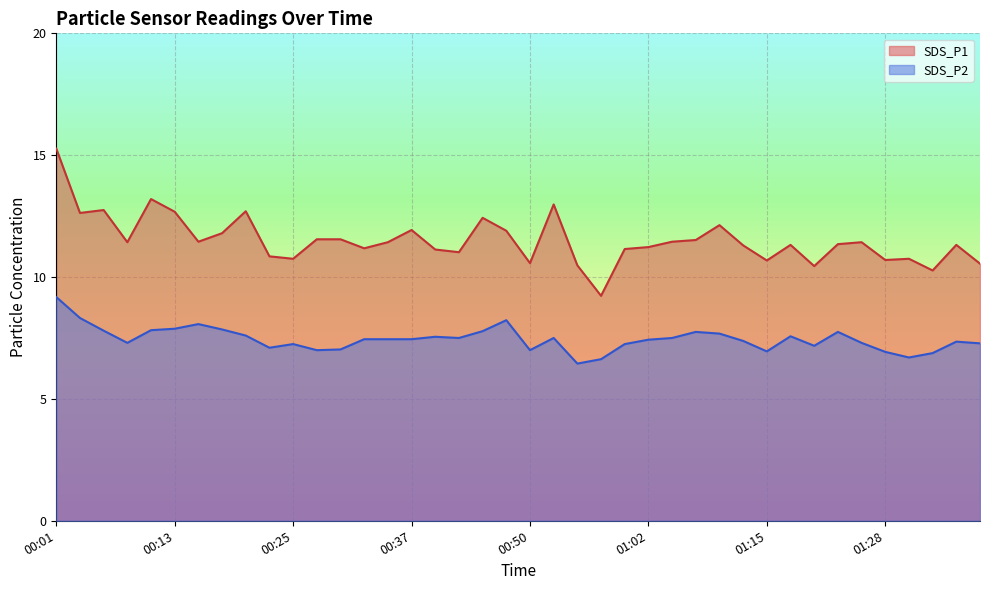

True or false: SDS_P2 has more than 2 points higher than both neighbors.

True